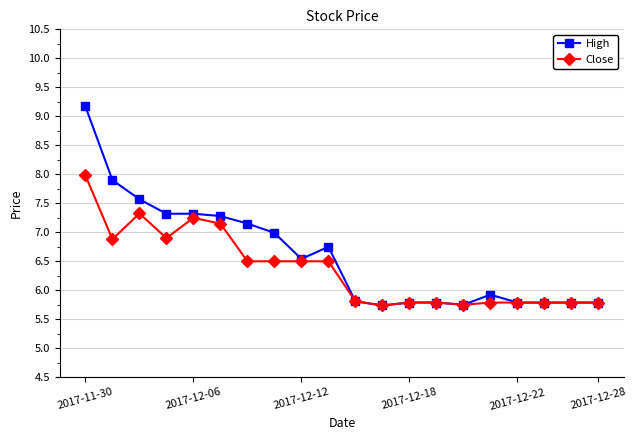

List the series in order of their peak value, highest first.

High, Close